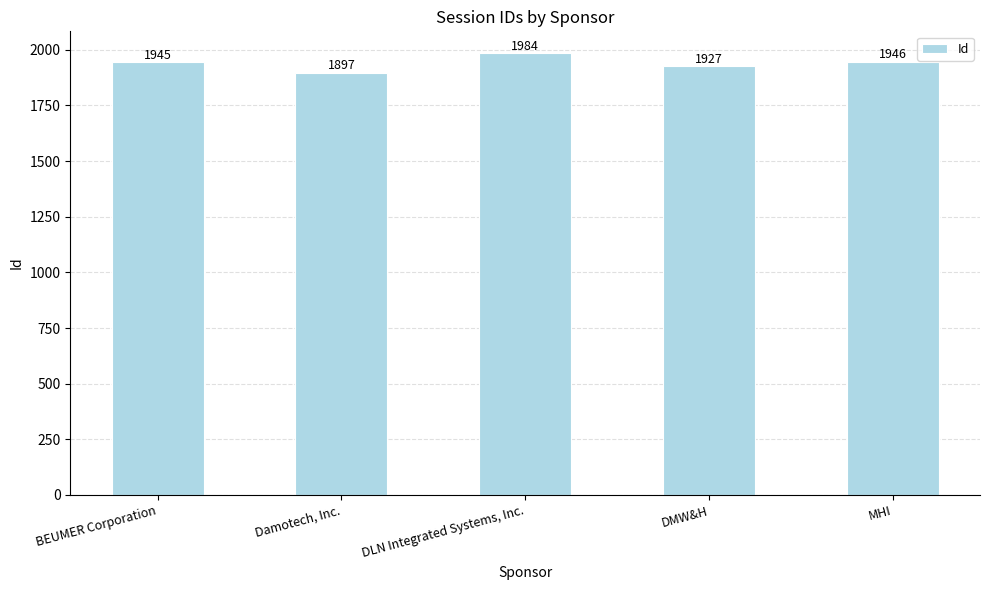

What position from the right is MHI?

1